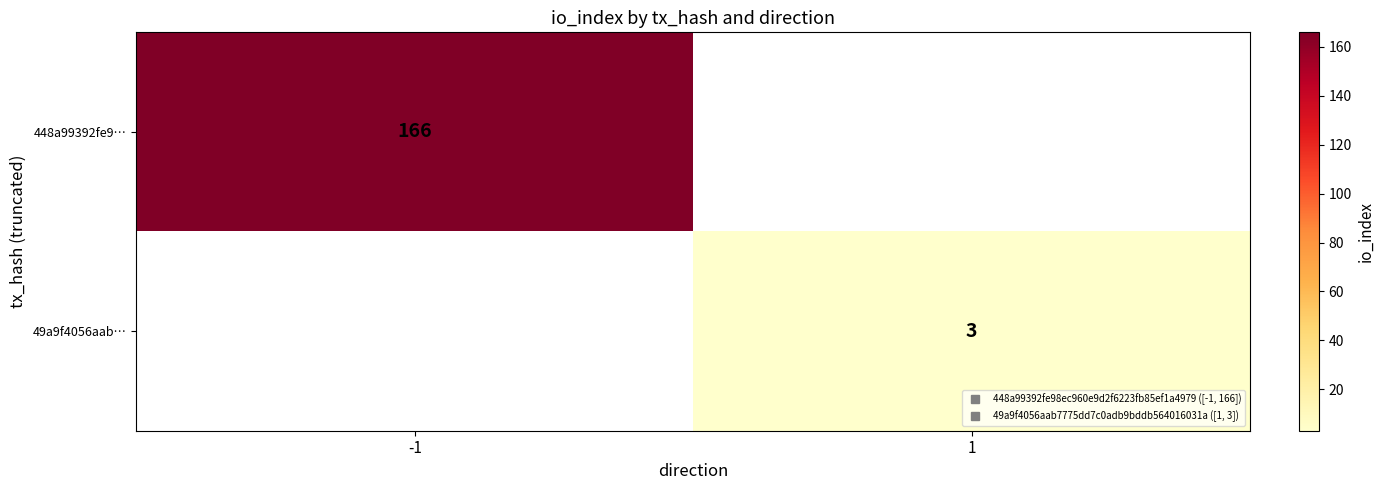

Which series has the widest spread of values?

448a99392fe9…